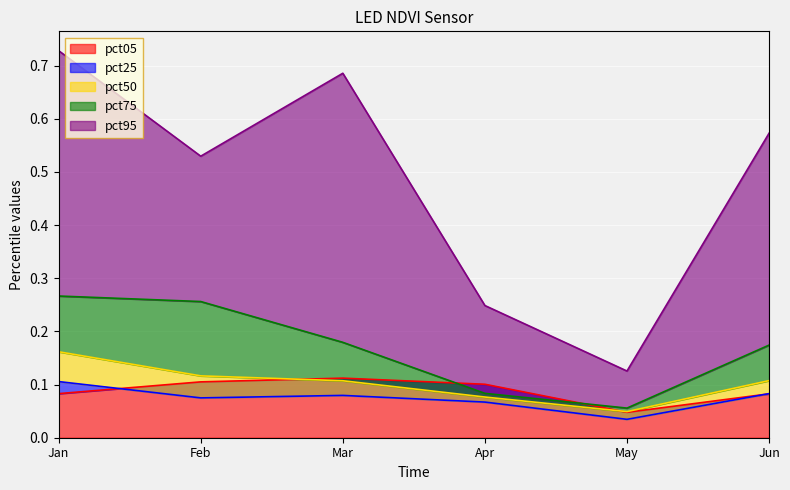

What is the difference between the highest and lowest values at May?

0.1